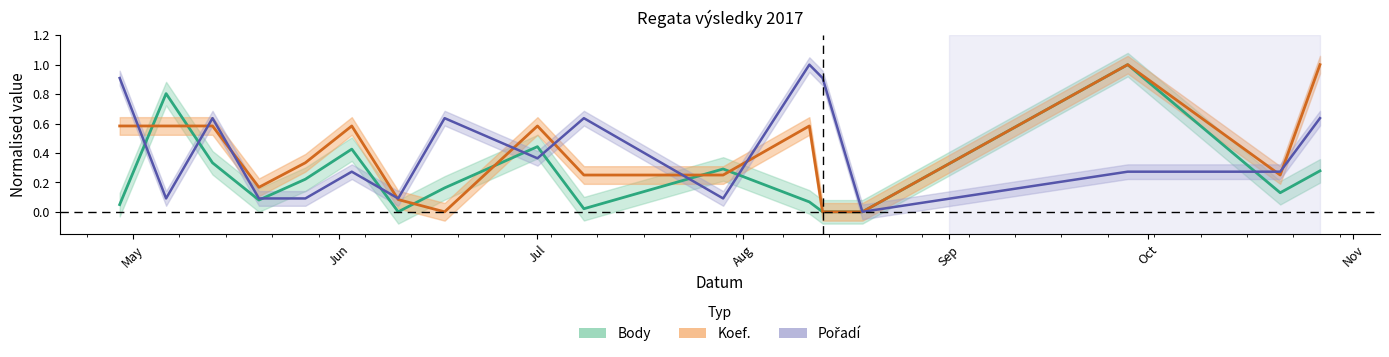

What is the sum of the Koef. values at 2017-08-13 and 2017-06-03?

0.6